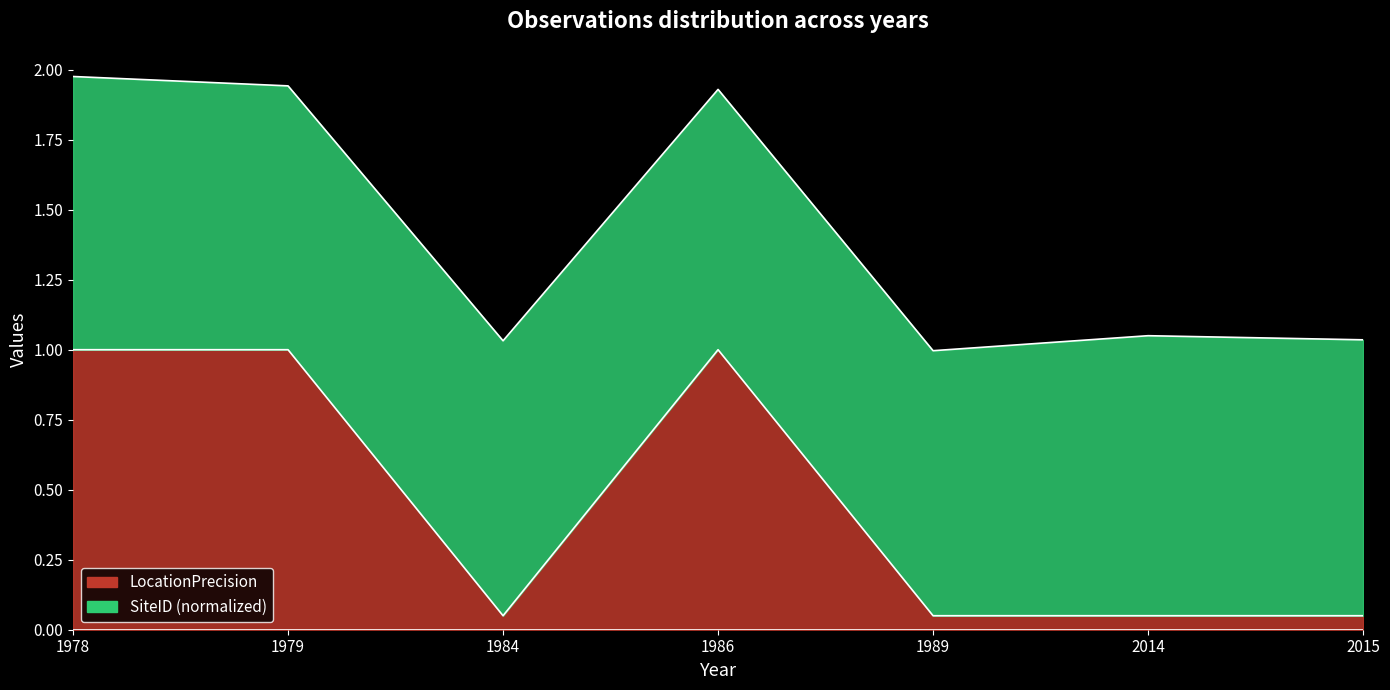

Which category has the highest value across all series?

1978